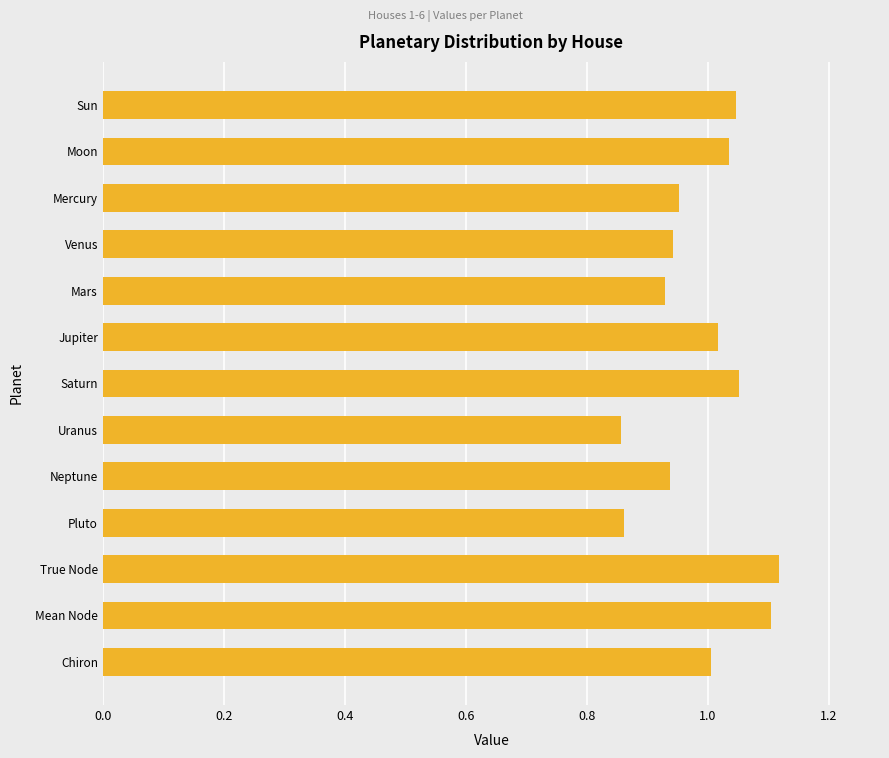

What is the difference between the maximum and second lowest values?

0.3